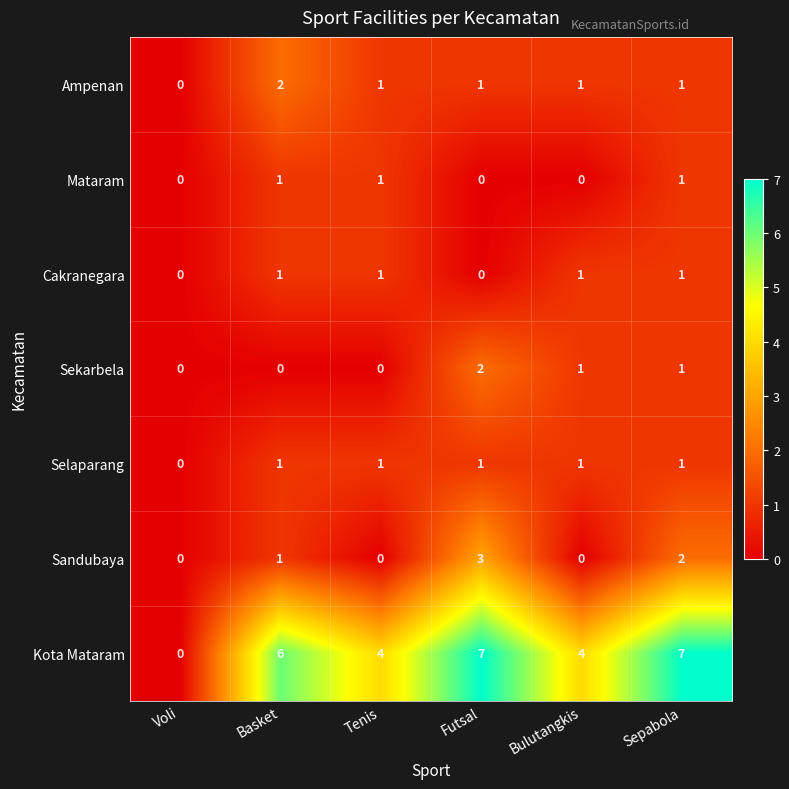

How many values in the Sandubaya series are below 1?

3